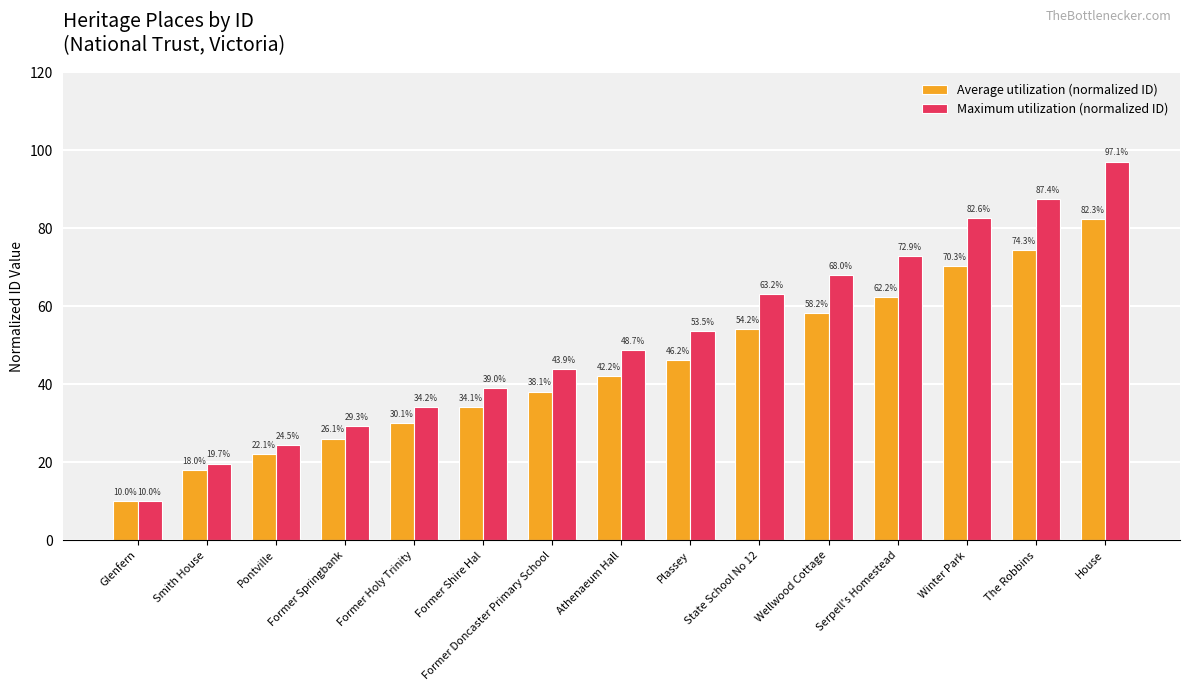

How many data points in Average utilization (normalized ID) are less than 42?

7